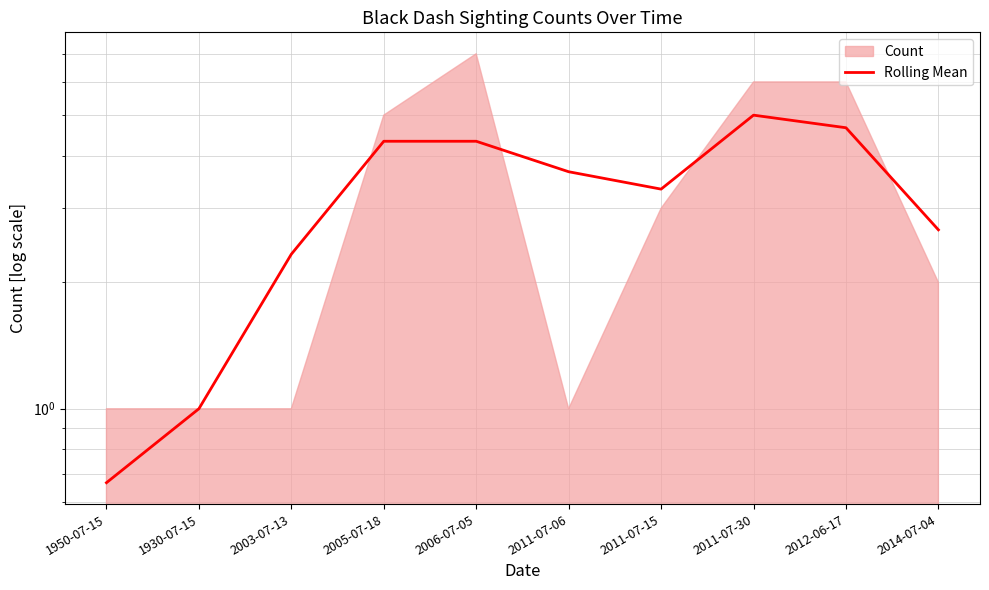

How many interior local peaks (higher than both neighbors) does the data have?

1